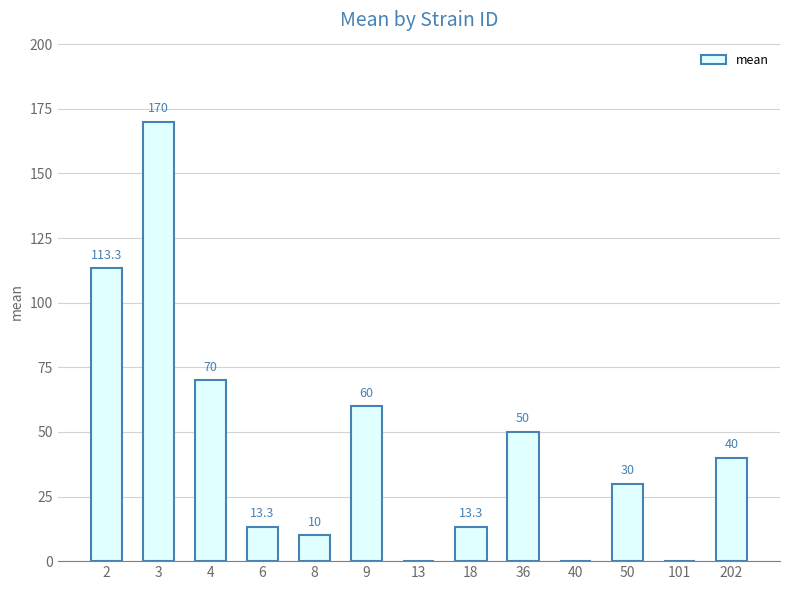

How many distinct data groups are displayed?

1